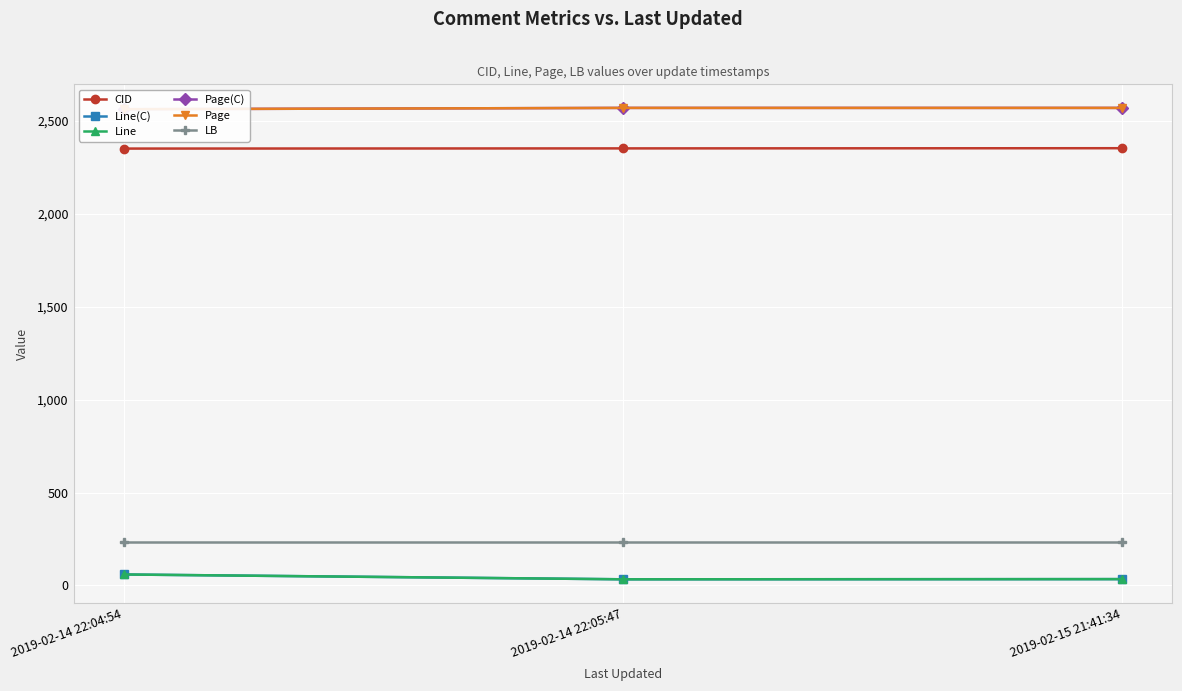

Reading left to right, transcribe all the data shown in this chart.

CID: 2019-02-14 22:04:54=2352	2019-02-14 22:05:47=2353	2019-02-15 21:41:34=2354
Line(C): 2019-02-14 22:04:54=59	2019-02-14 22:05:47=33	2019-02-15 21:41:34=34
Line: 2019-02-14 22:04:54=59	2019-02-14 22:05:47=33	2019-02-15 21:41:34=34
Page(C): 2019-02-14 22:04:54=2564	2019-02-14 22:05:47=2571	2019-02-15 21:41:34=2571
Page: 2019-02-14 22:04:54=2564	2019-02-14 22:05:47=2571	2019-02-15 21:41:34=2571
LB: 2019-02-14 22:04:54=236	2019-02-14 22:05:47=236	2019-02-15 21:41:34=236